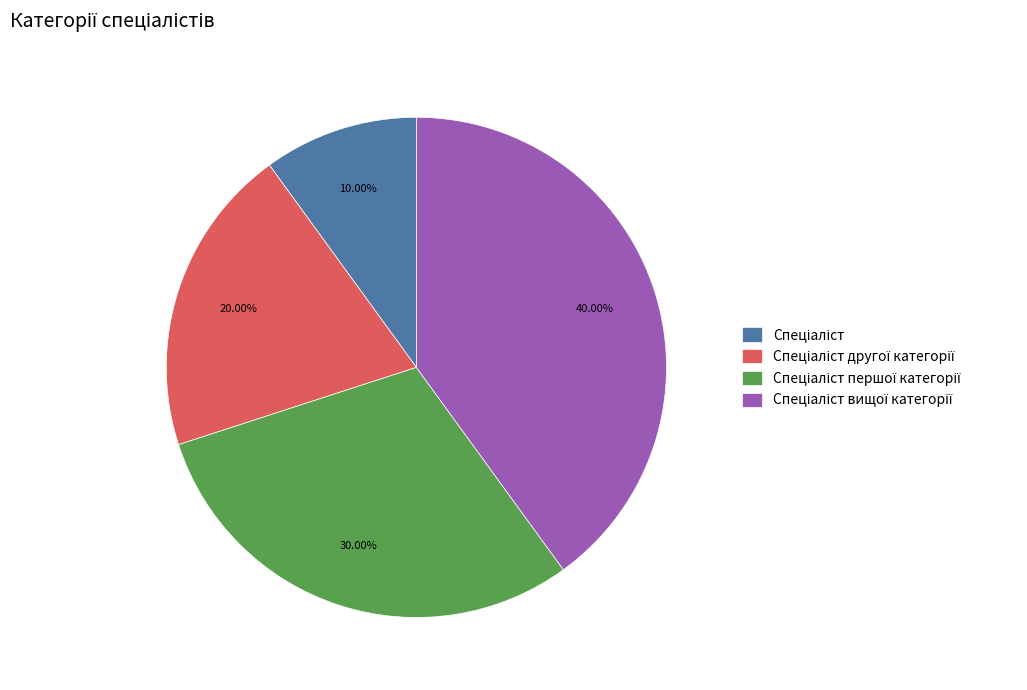

Does any single category account for the majority?

No